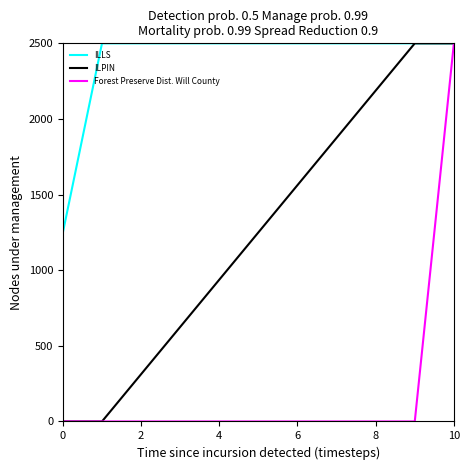

How many values in the Forest Preserve Dist. Will County series exceed 0?

1